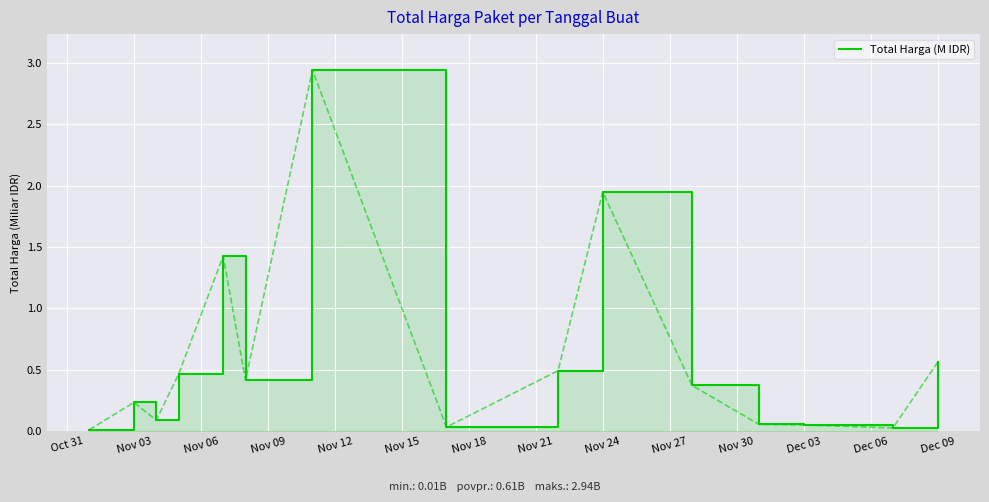

At which category does the data reach its first local peak?

Nov 03